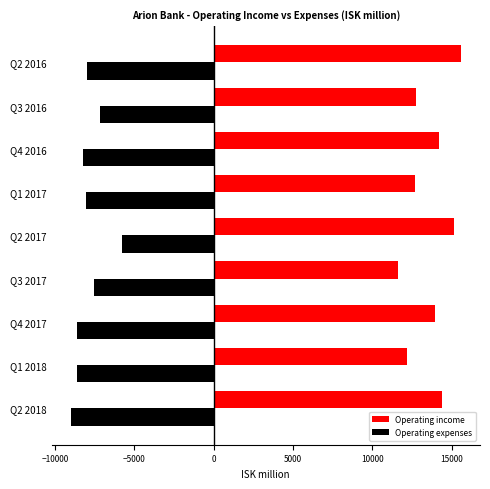

Read the Operating income value at Q2 2017.

15160